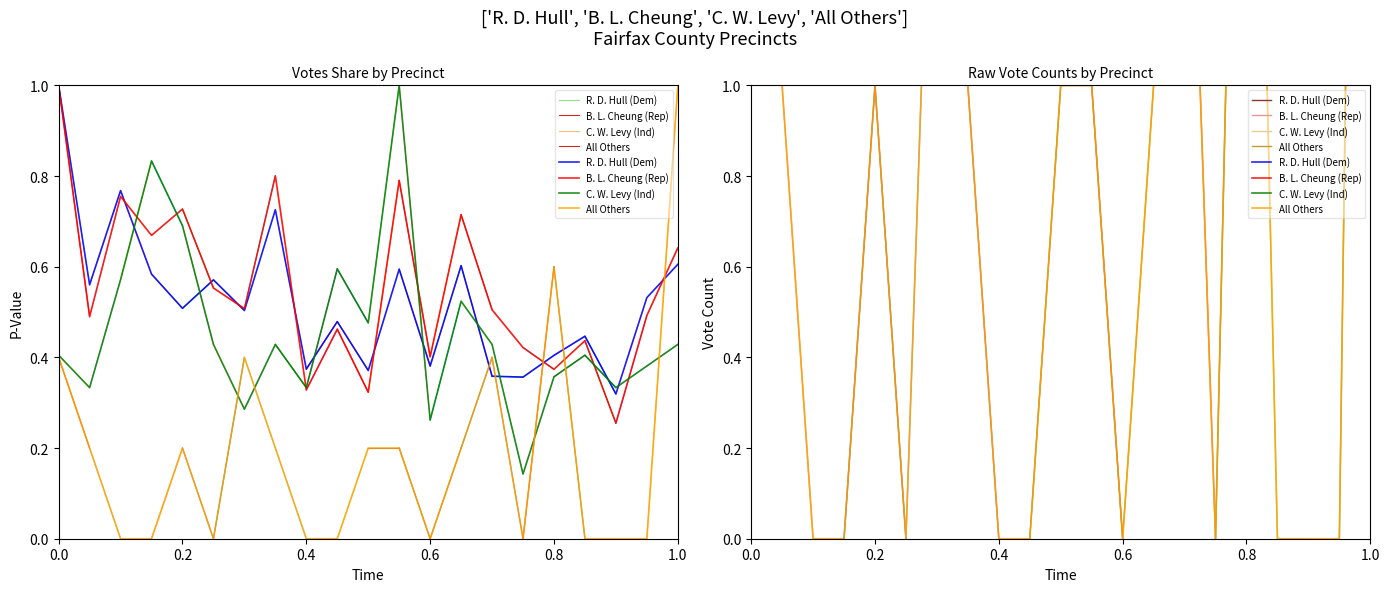

What is the sum of all All Others values?

20